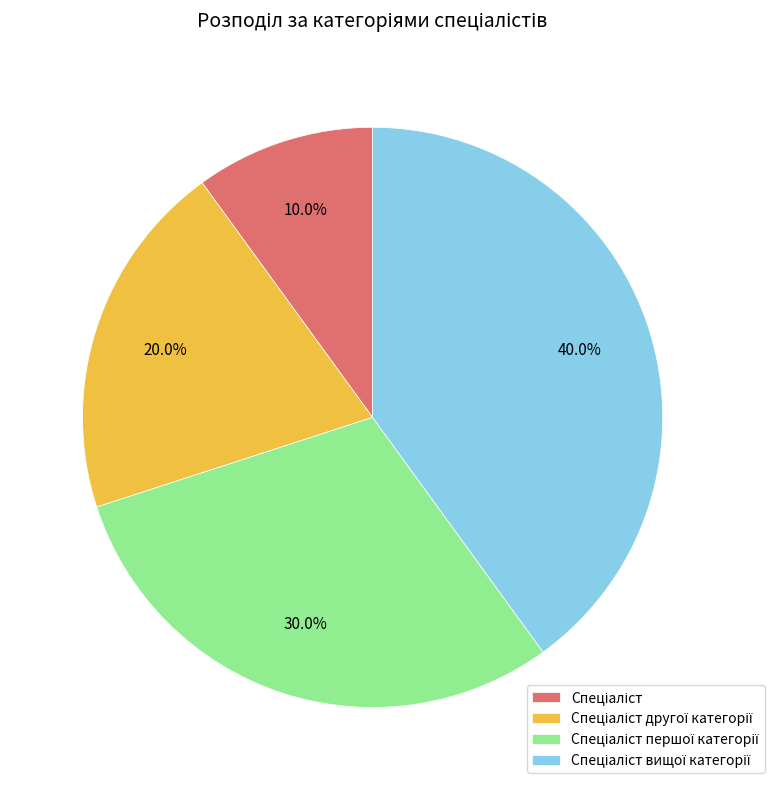

Does any single category account for the majority?

No